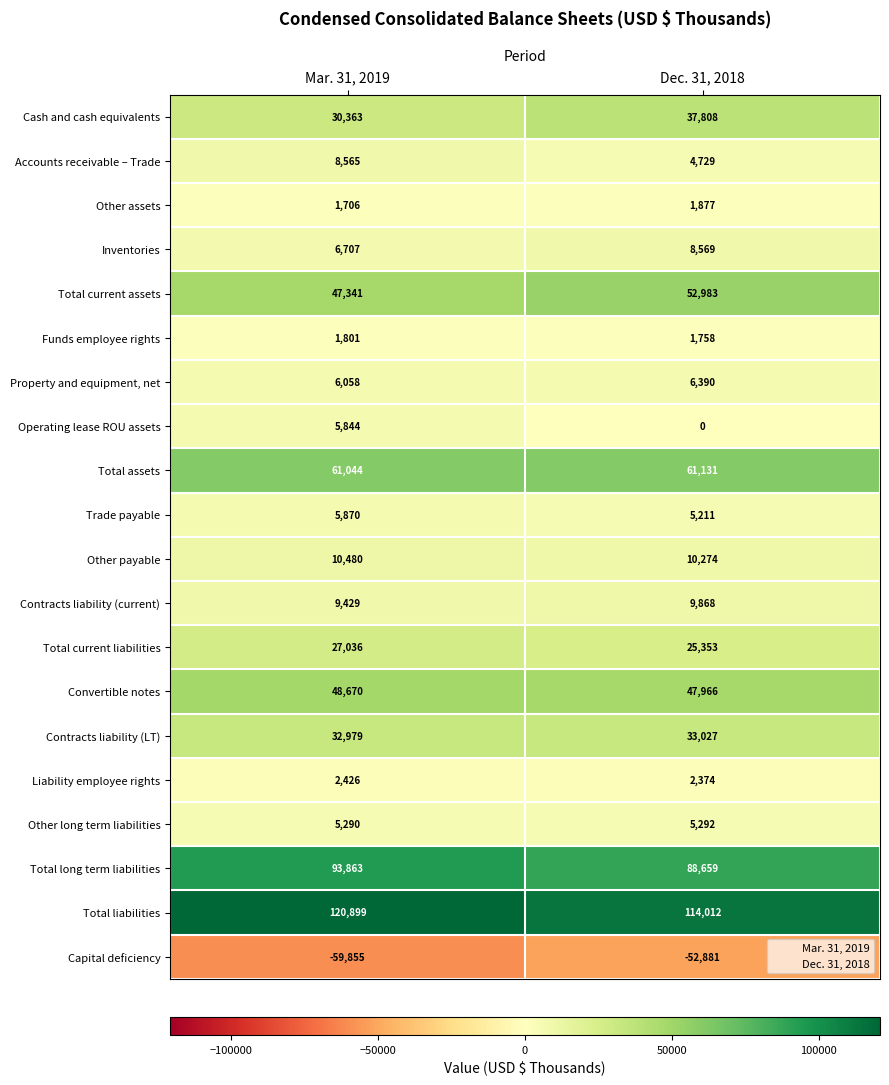

True or false: Funds employee rights has a value of 1758 at Dec. 31, 2018.

True